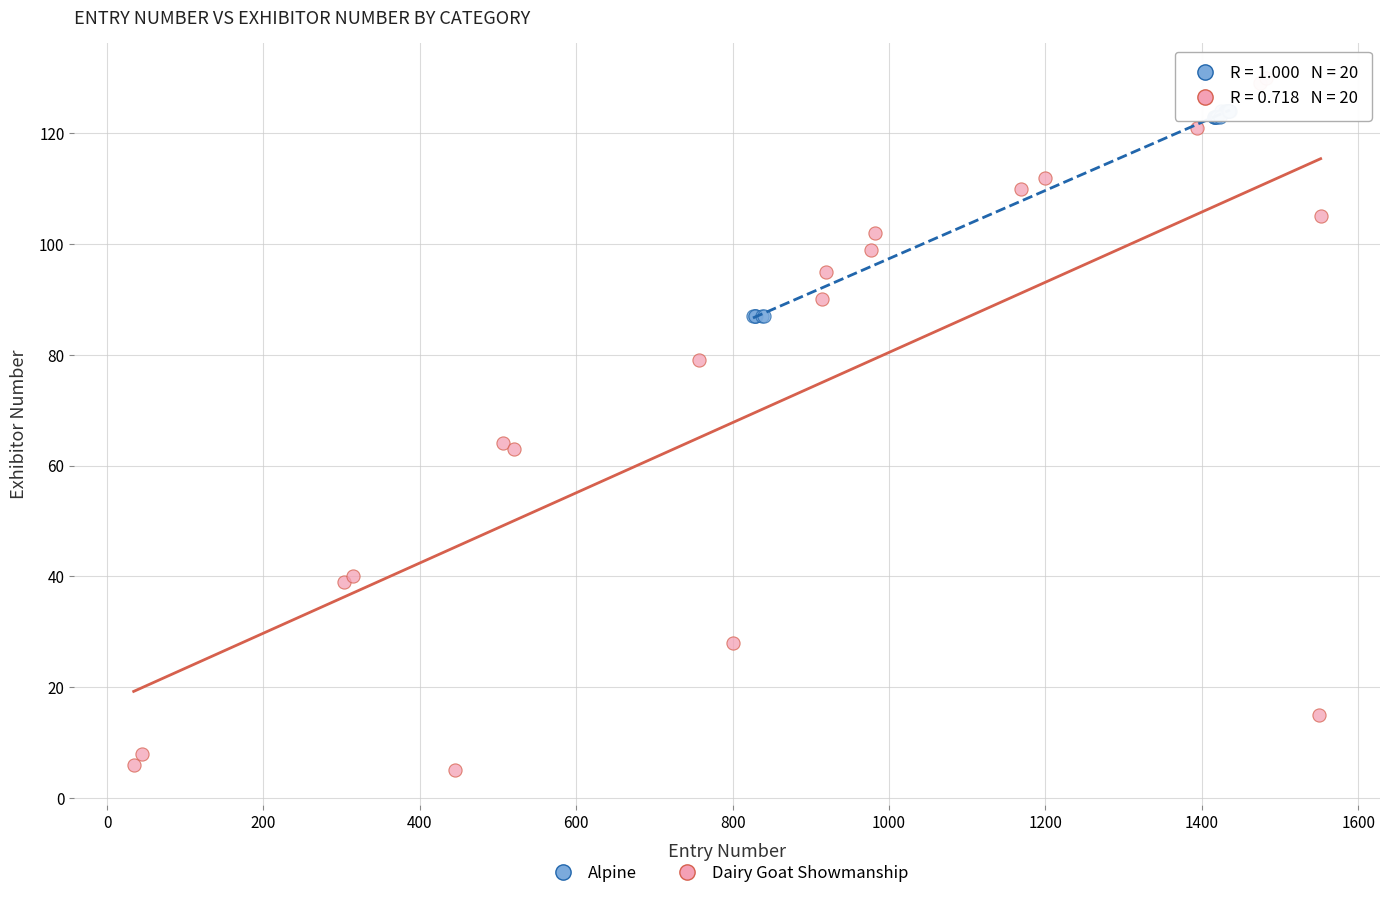

Which series has the largest Y range (max minus min)?

Dairy Goat Showmanship